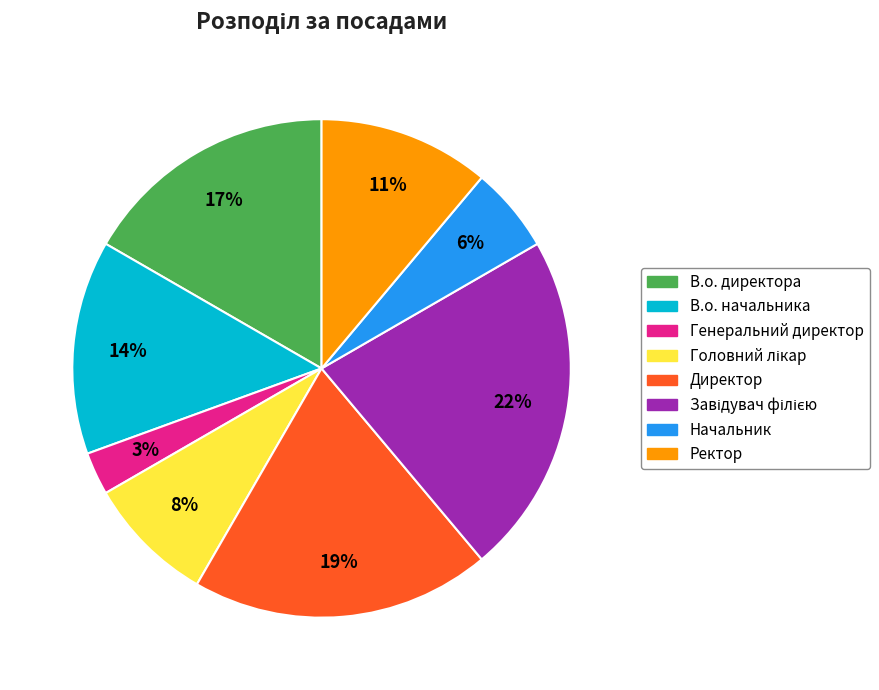

Which slice is the smallest?

Генеральний директор